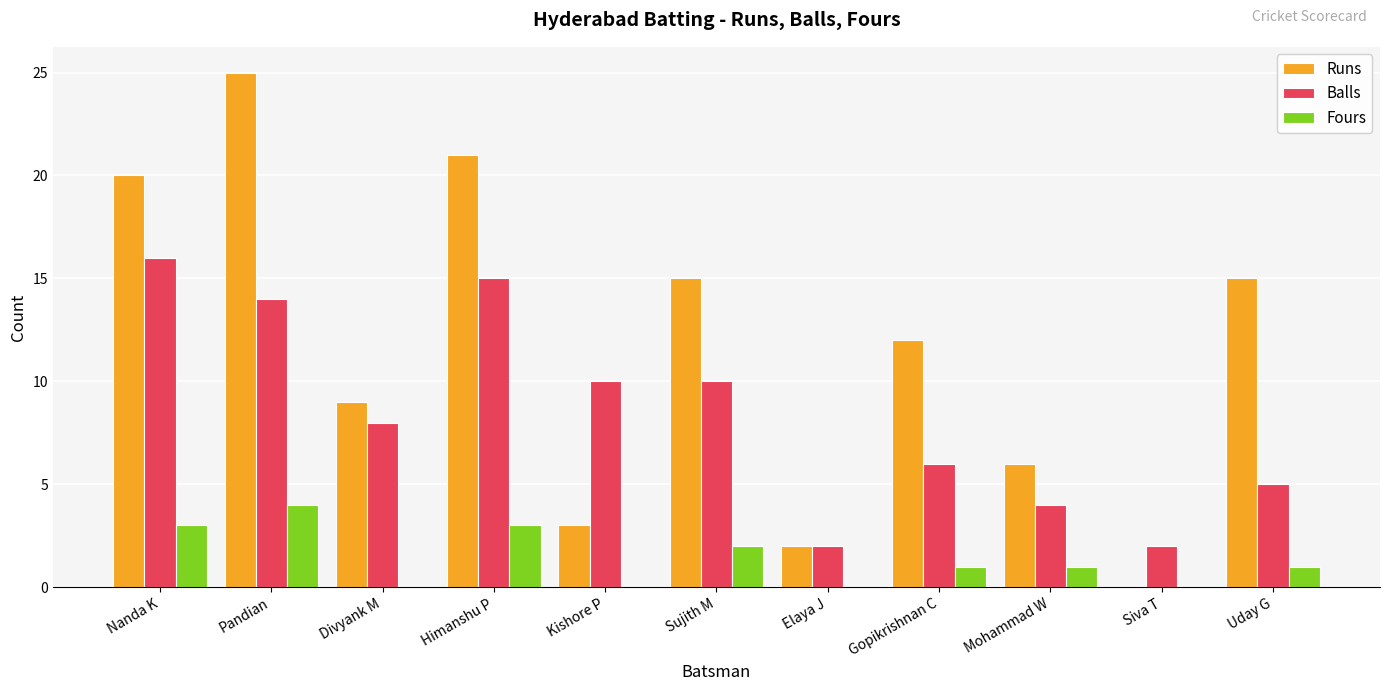

What is the sum of the Balls values at Mohammad W and Pandian?

18